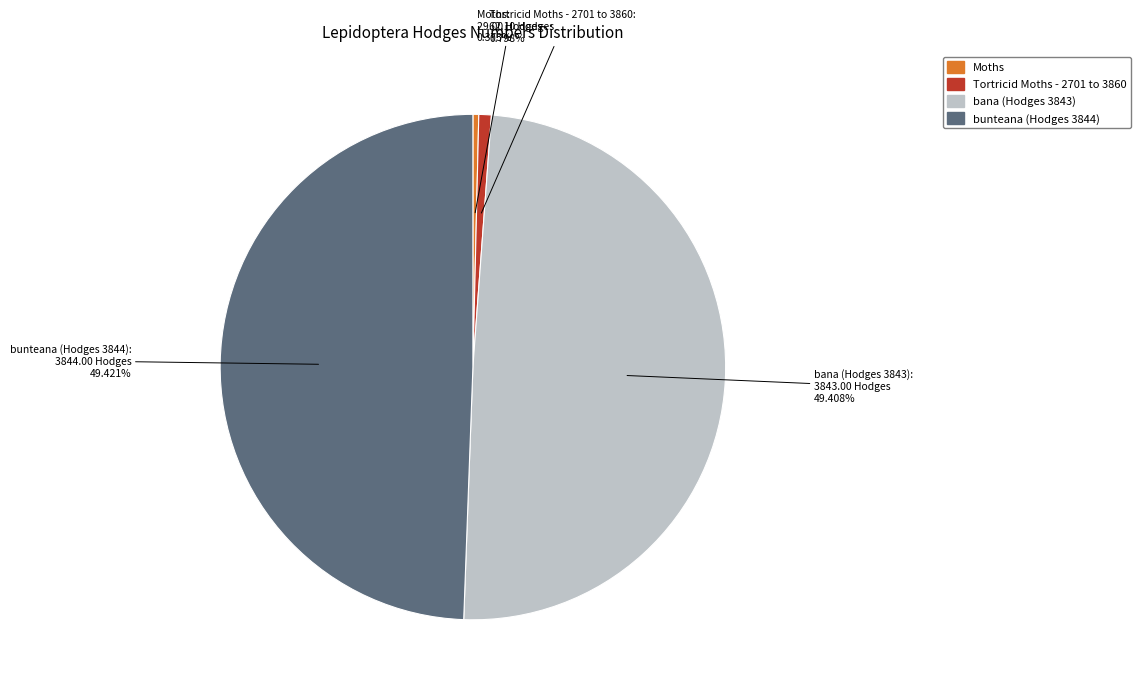

Does Moths account for over 50% of the chart?

No